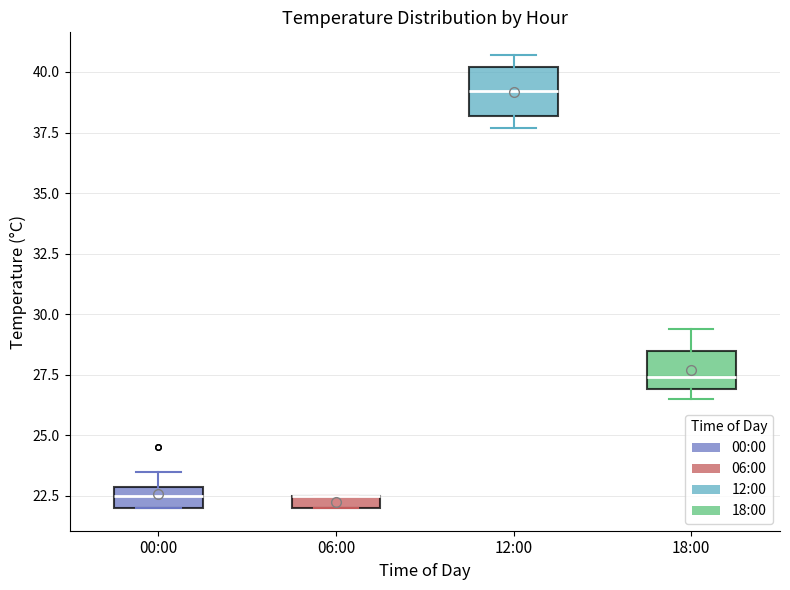

Where does the median line of the box for 12:00 sit on the y-axis? The values are not printed on the chart, so give them approximately, as read against the axis.

39.0